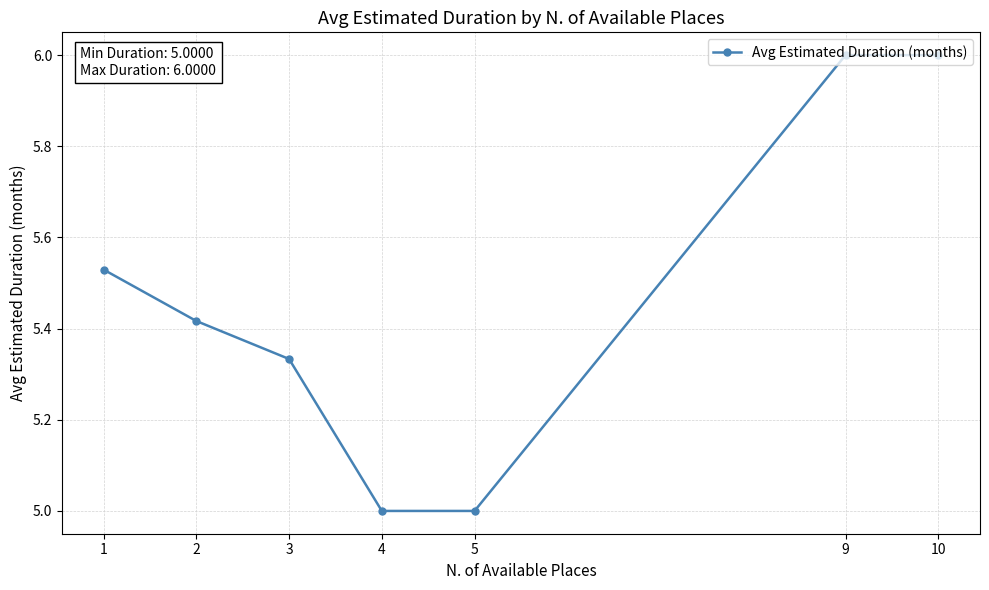

What is the minimum value shown in the chart?

5.0